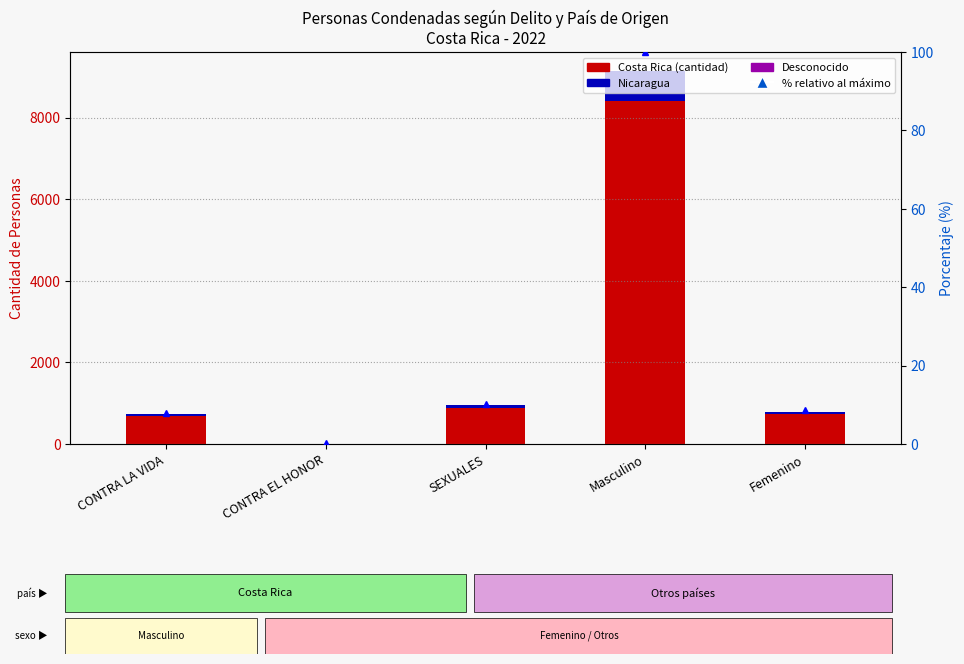

What position from the right is Masculino?

2